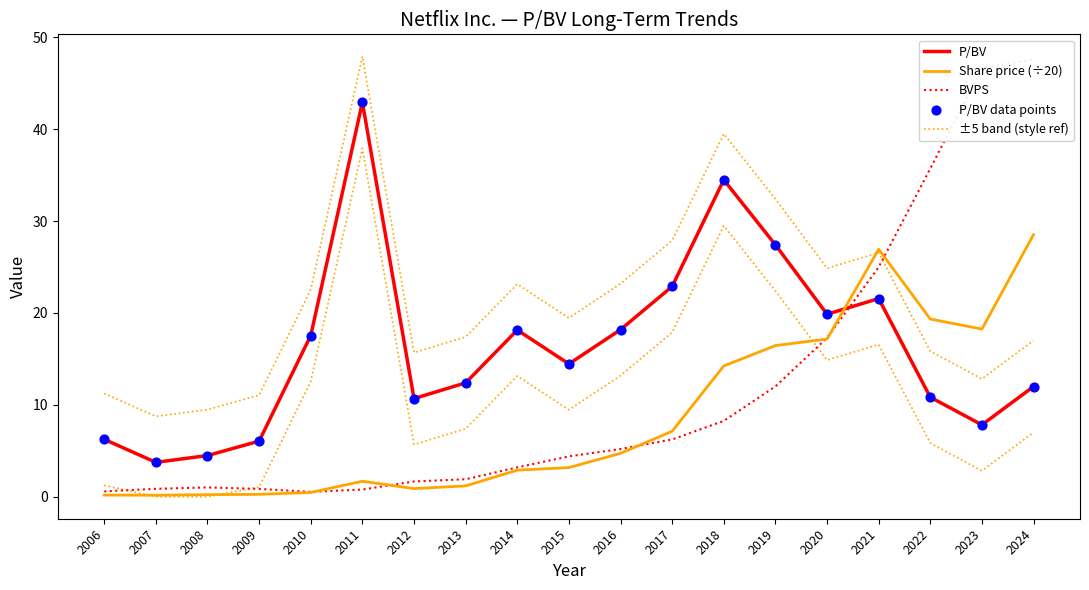

Which series has the largest total across all categories?

±5 band (style ref)